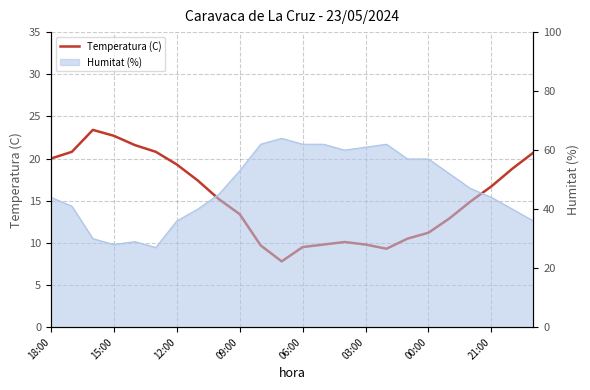

Count the number of categories in the chart.

24